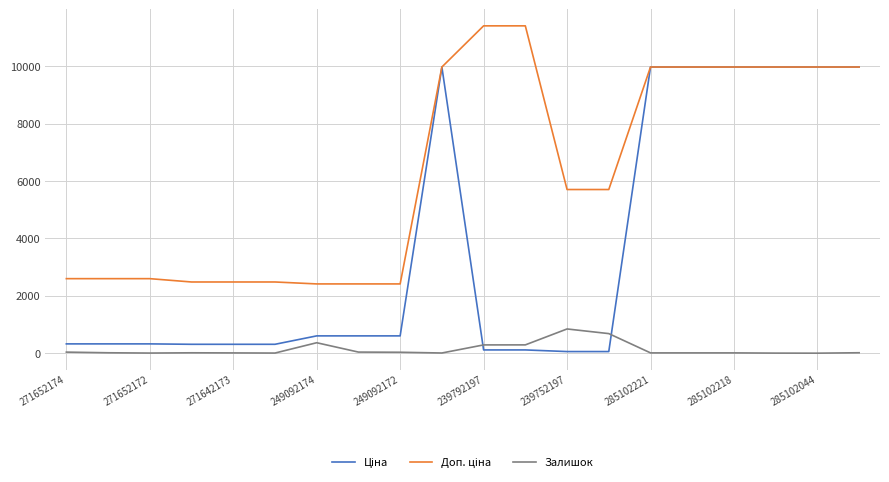

What is the maximum value shown in the chart?

11410.0